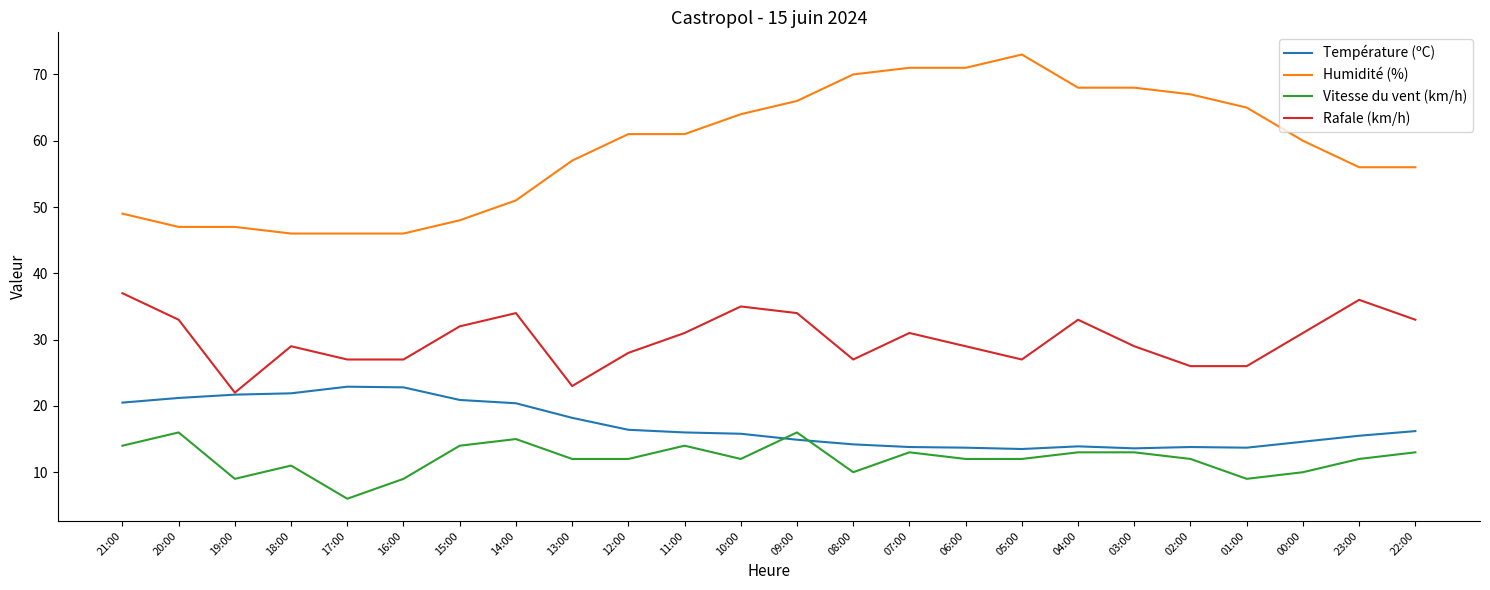

Rank the series by their maximum value, from highest to lowest.

Humidité (%), Rafale (km/h), Température (ºC), Vitesse du vent (km/h)